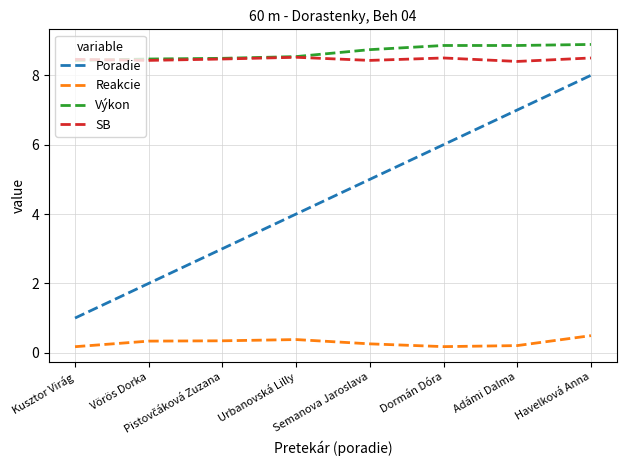

What is the highest value of the Reakcie series?

0.5